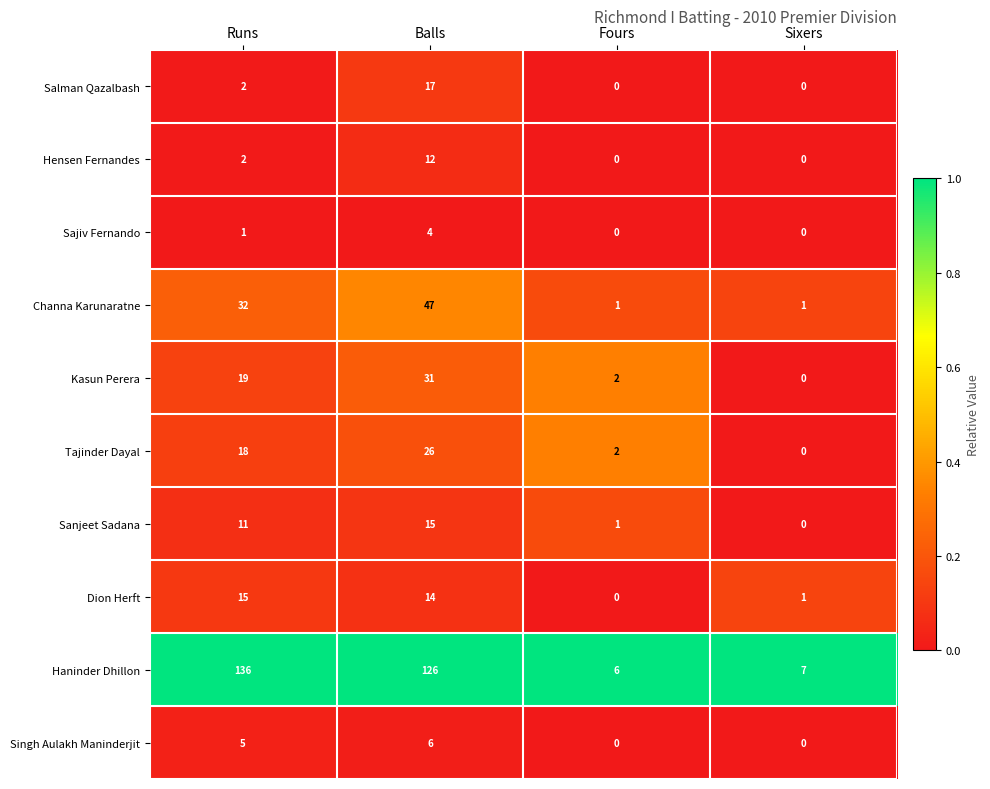

How many positive values does the Sajiv Fernando series have?

2